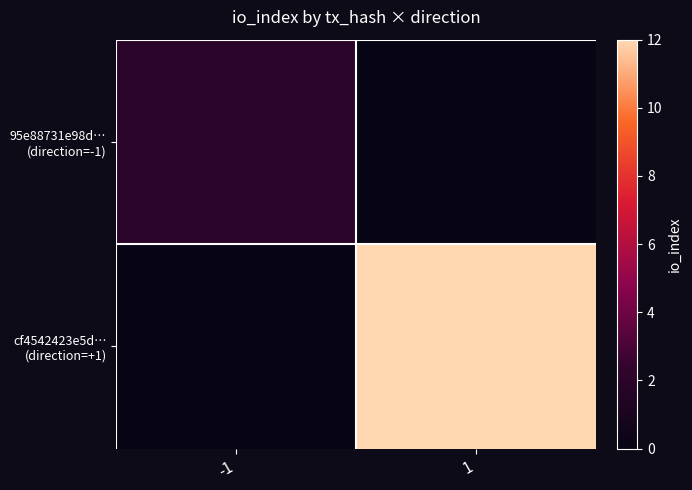

What is the total value across all series at -1?

2